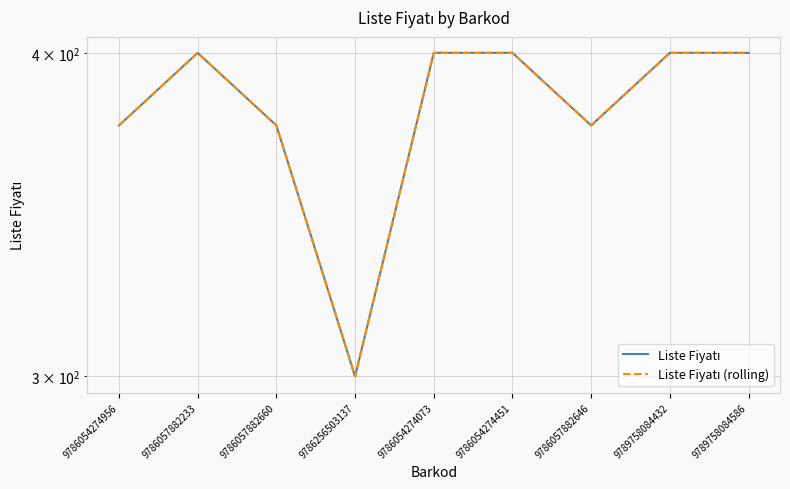

What is the label of the 8th point from the right?

9786057882233